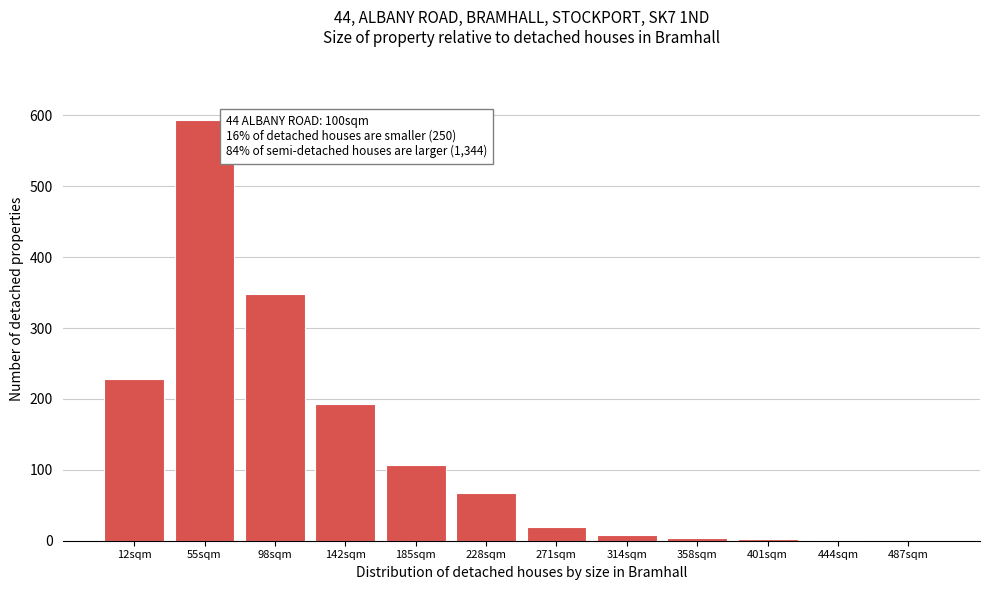

Where is the data nearest to the value 297?

98sqm